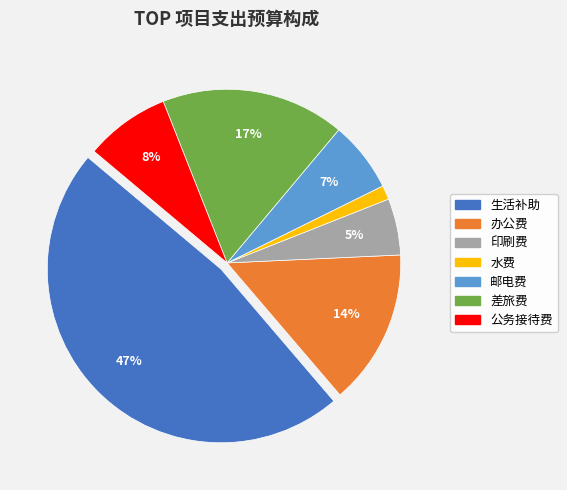

Count the number of slices in the pie.

7